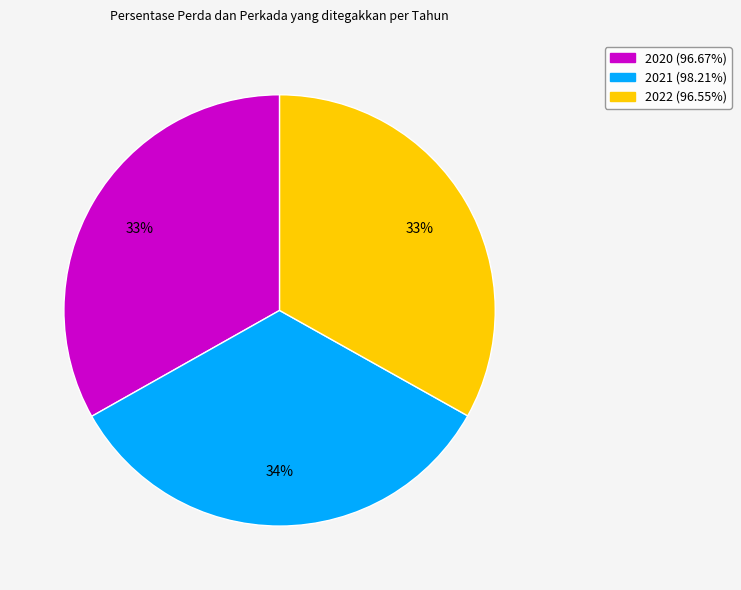

Does 2020 account for over 50% of the chart?

No